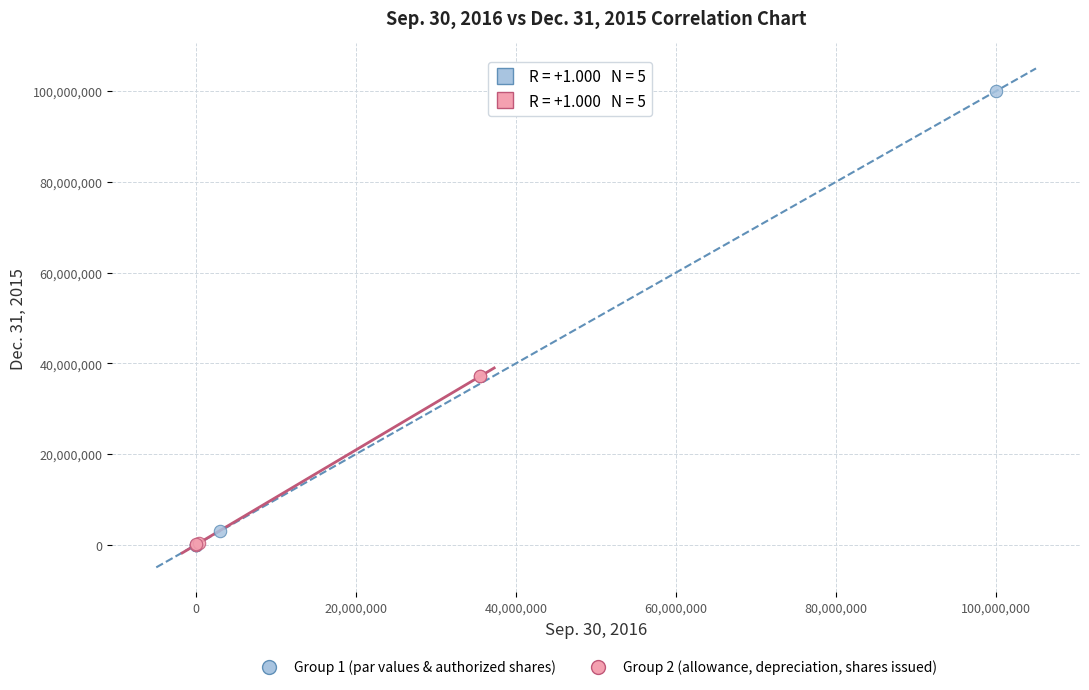

Which series has the largest Y range (max minus min)?

Group 1 (par values & authorized shares)